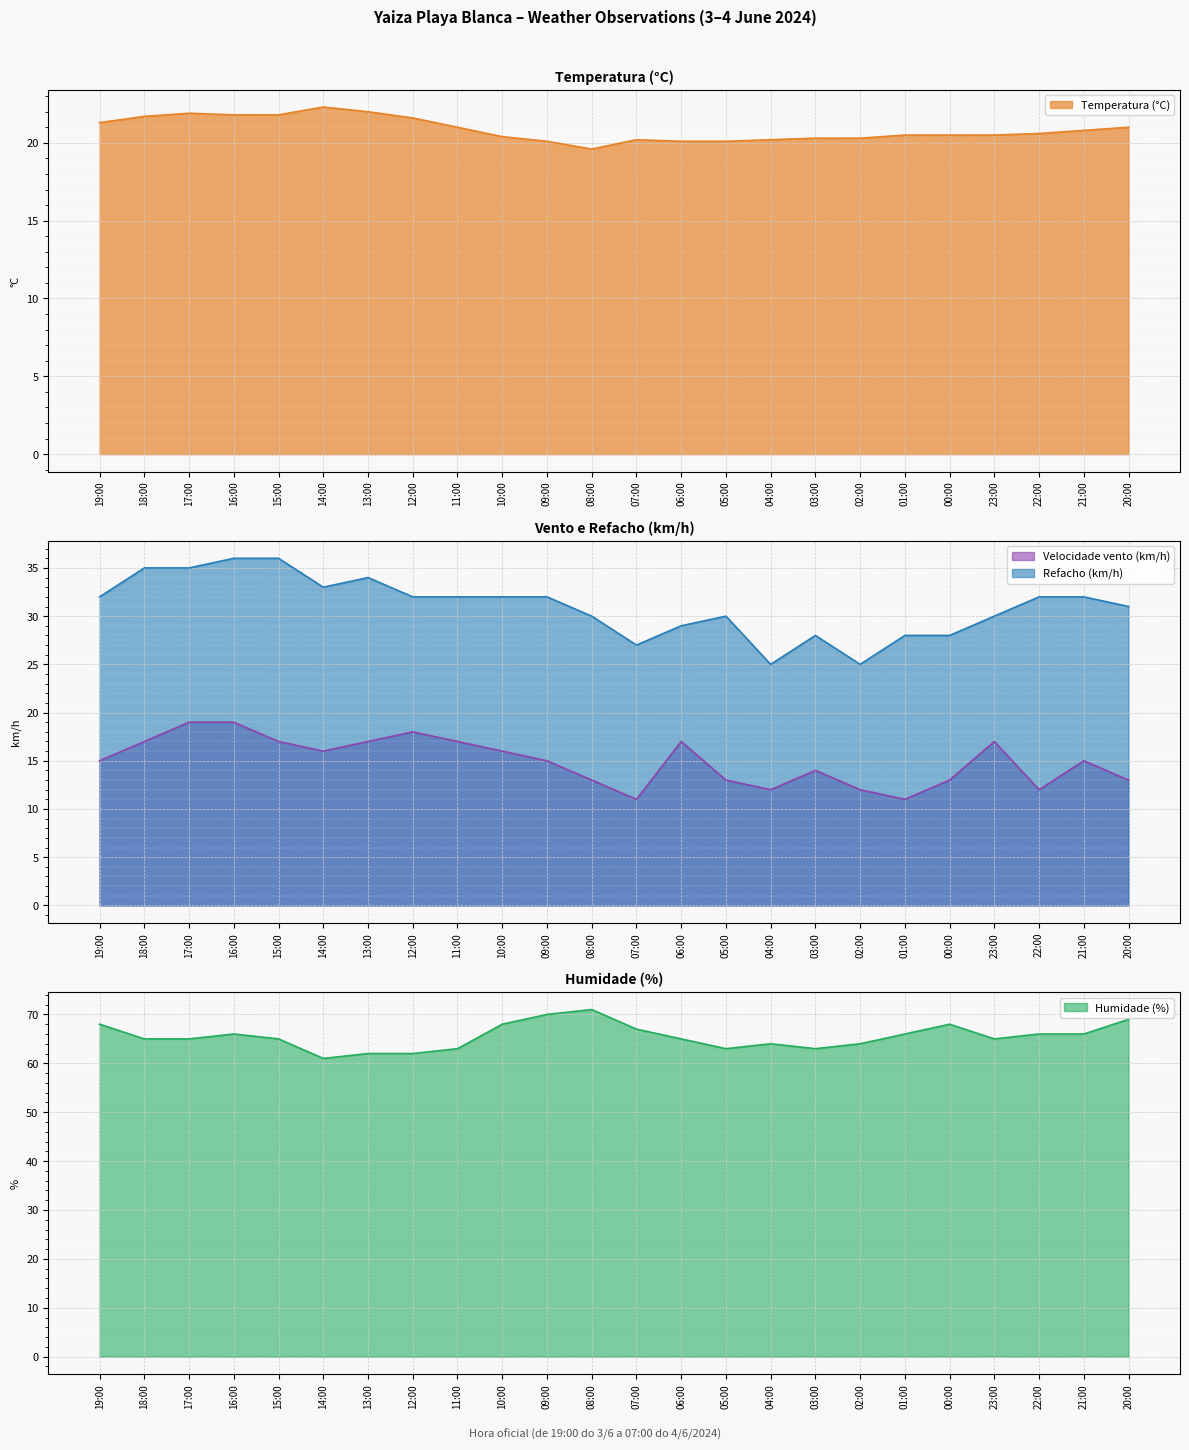

Rank the series by their maximum value, from lowest to highest.

Velocidade vento (km/h), Temperatura (°C), Refacho (km/h), Humidade (%)